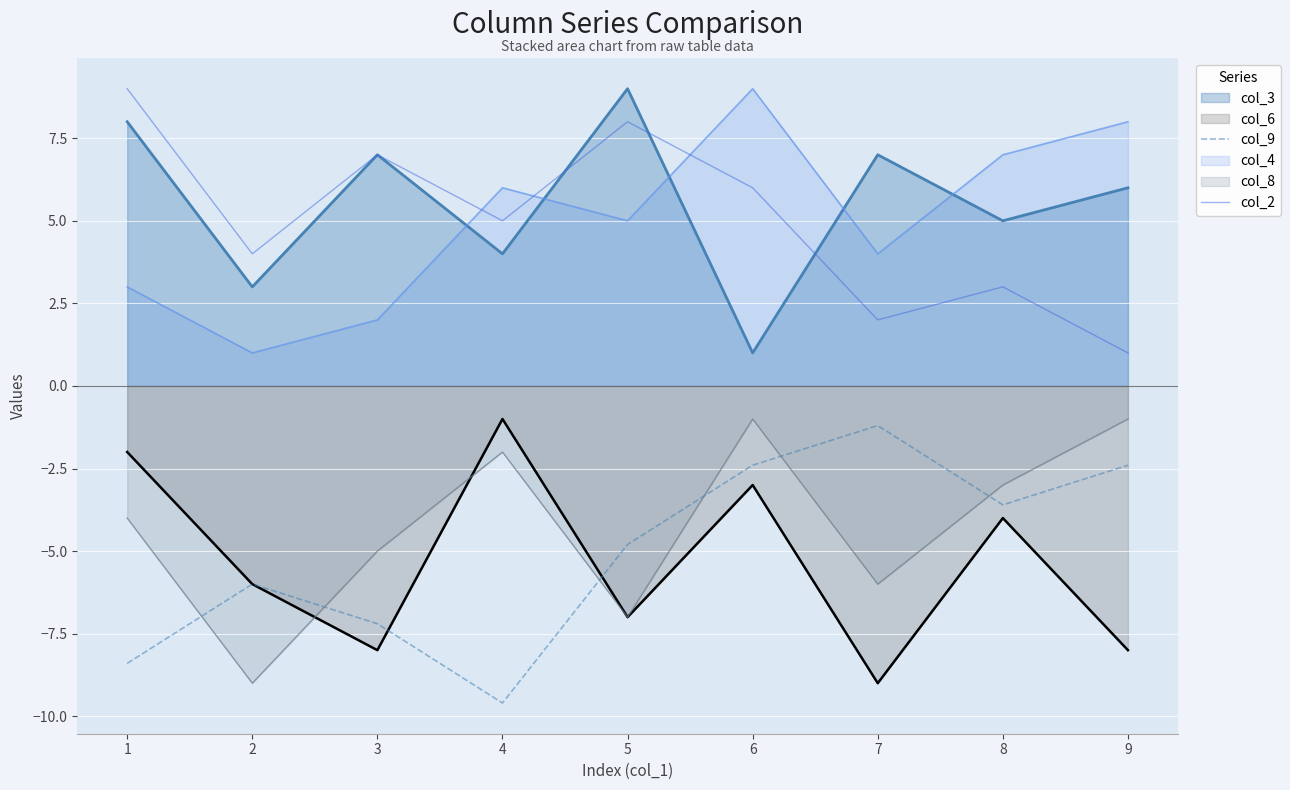

Does the chart display data point markers on the line(s)?

No